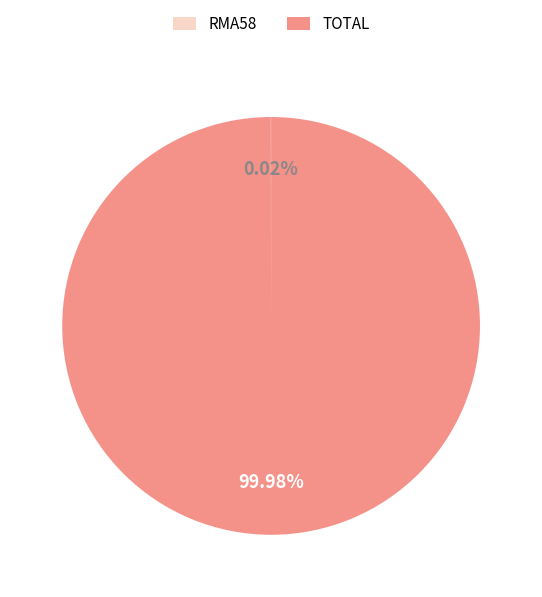

Which category has the biggest portion of the pie?

TOTAL